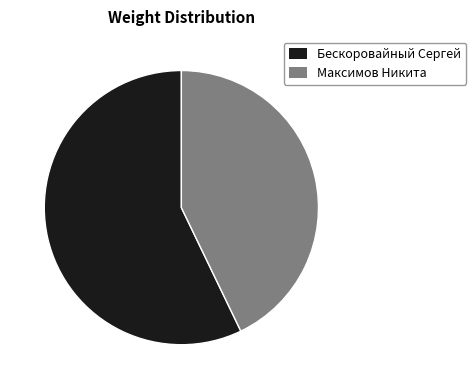

What is the majority slice?

Бескоровайный Сергей